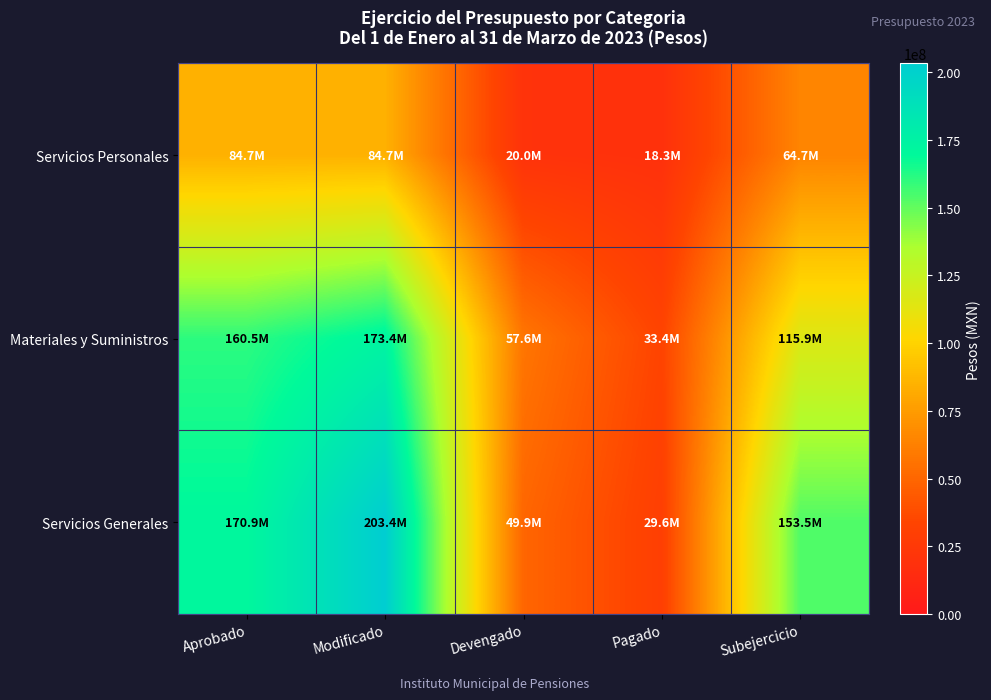

What is the minimum value shown in the chart?

18299594.0